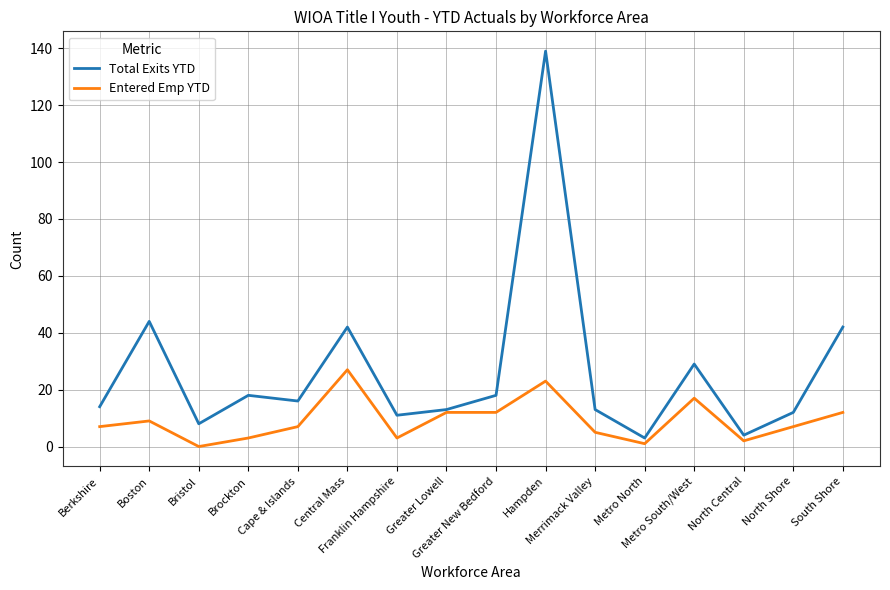

What is the maximum value shown in the chart?

139